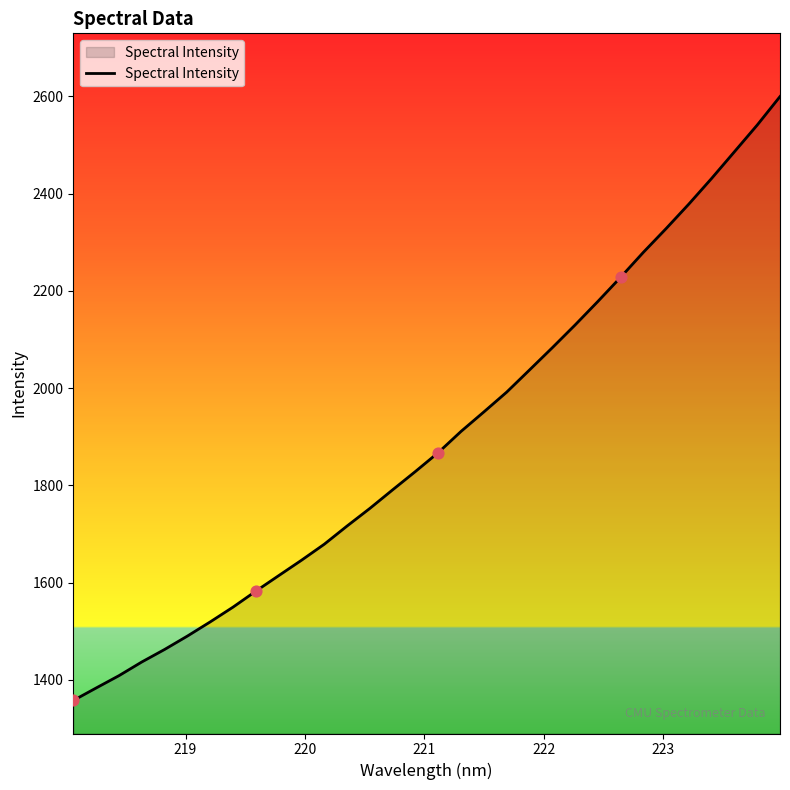

What is the smallest value displayed?

1357.8